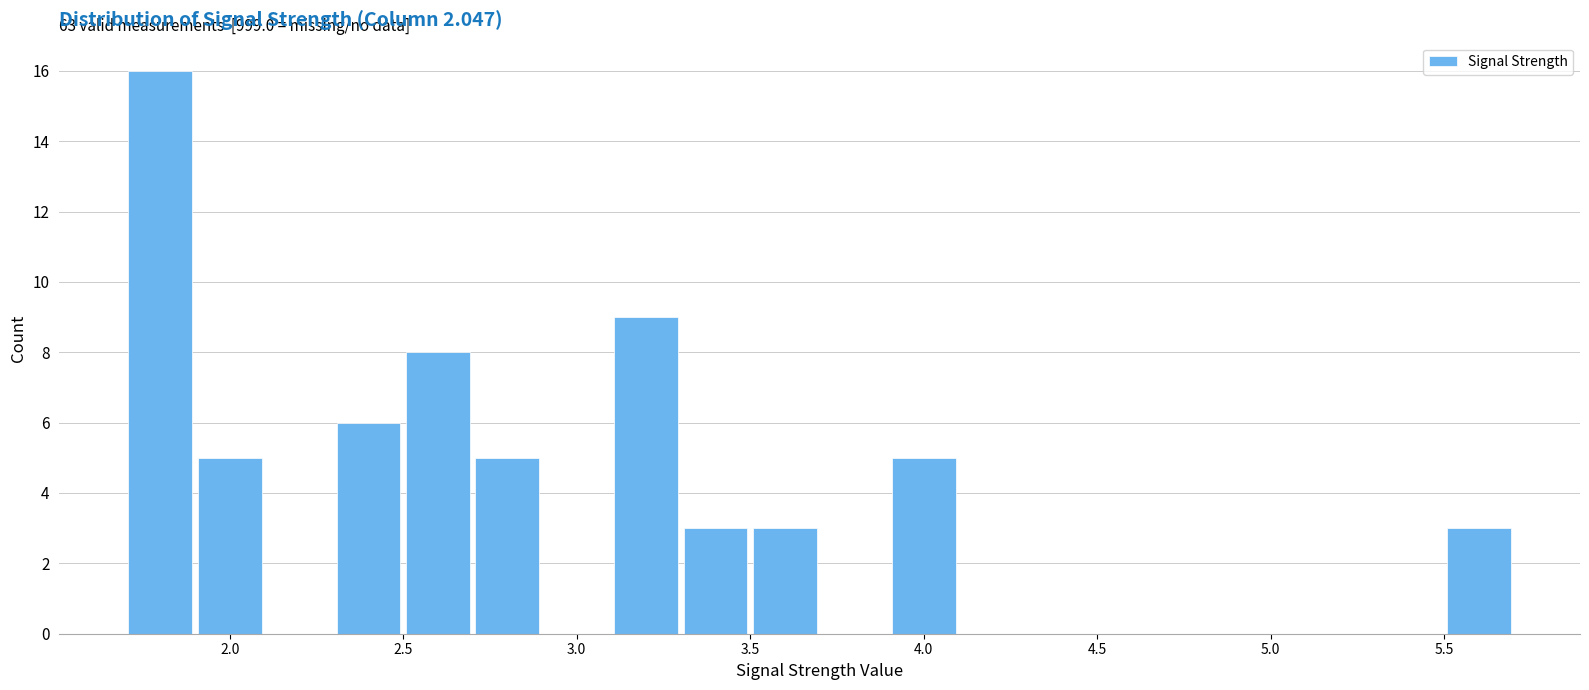

Over which range of the x-axis is the bar tallest?

1.7 to 1.9